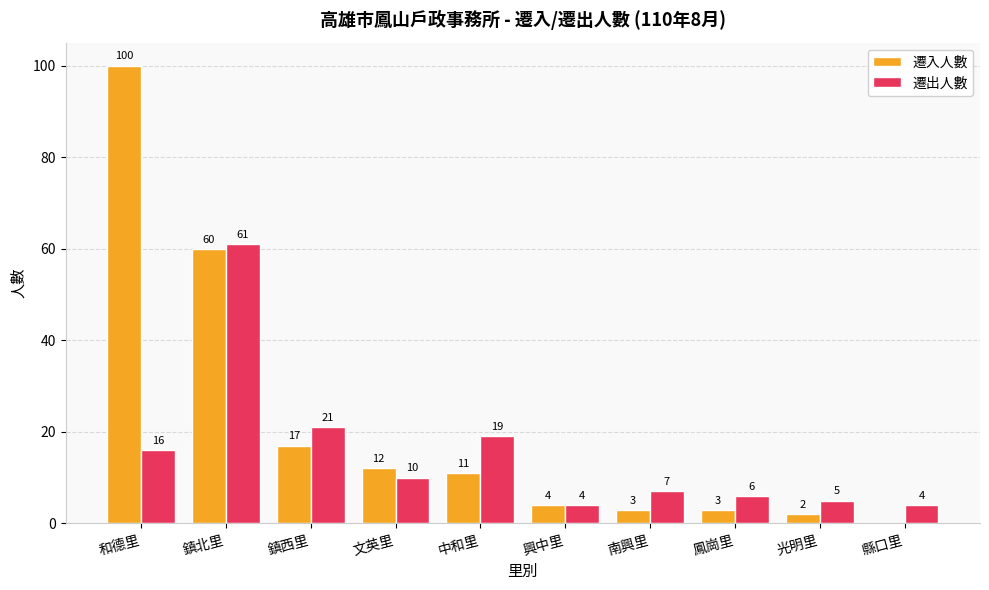

How many values in 遷入人數 are above zero?

9